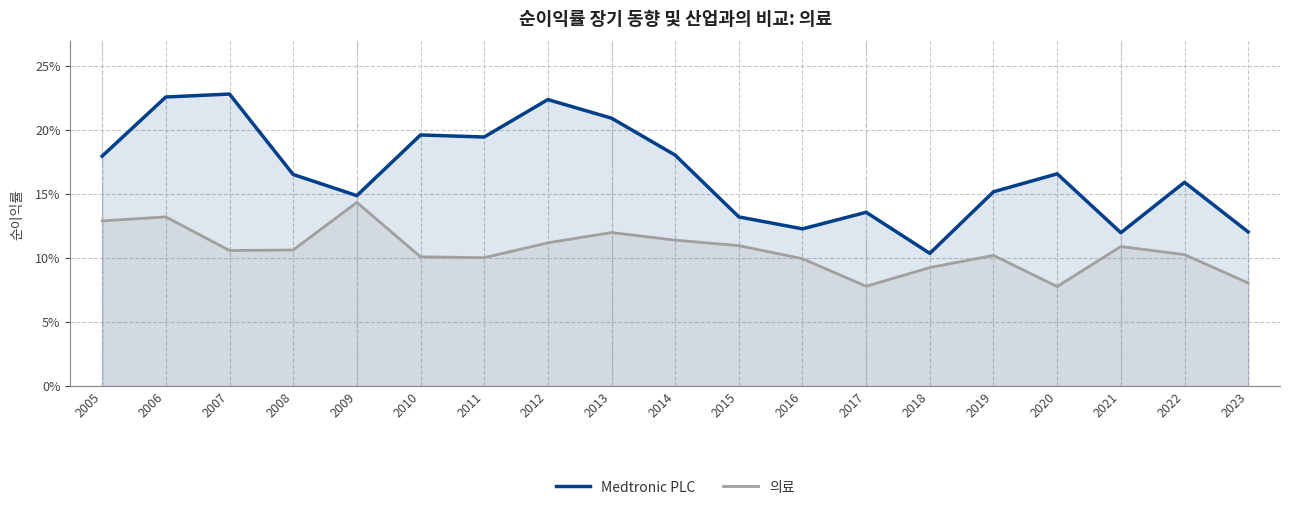

Reading left to right, transcribe all the data shown in this chart.

Medtronic PLC: 2005=0.2	2006=0.2	2007=0.2	2008=0.2	2009=0.1	2010=0.2	2011=0.2	2012=0.2	2013=0.2	2014=0.2	2015=0.1	2016=0.1	2017=0.1	2018=0.1	2019=0.2	2020=0.2	2021=0.1	2022=0.2	2023=0.1
의료: 2005=0.1	2006=0.1	2007=0.1	2008=0.1	2009=0.1	2010=0.1	2011=0.1	2012=0.1	2013=0.1	2014=0.1	2015=0.1	2016=0.1	2017=0.1	2018=0.1	2019=0.1	2020=0.1	2021=0.1	2022=0.1	2023=0.1